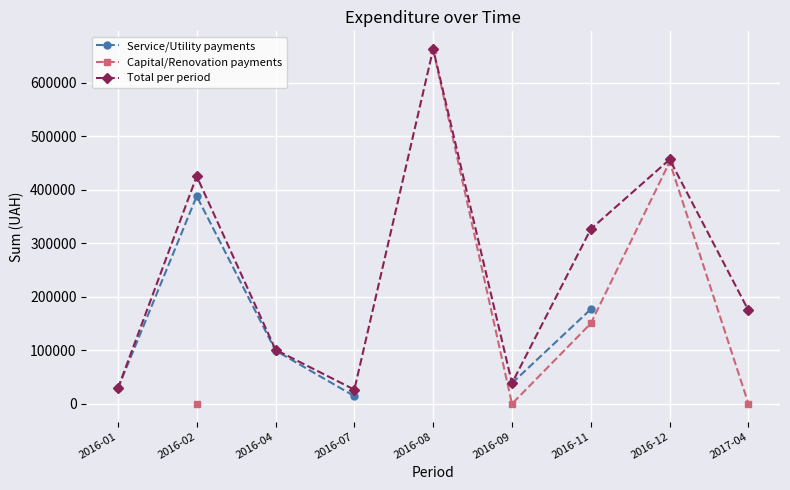

List the series in order of their overall mean, lowest first.

Service/Utility payments, Capital/Renovation payments, Total per period